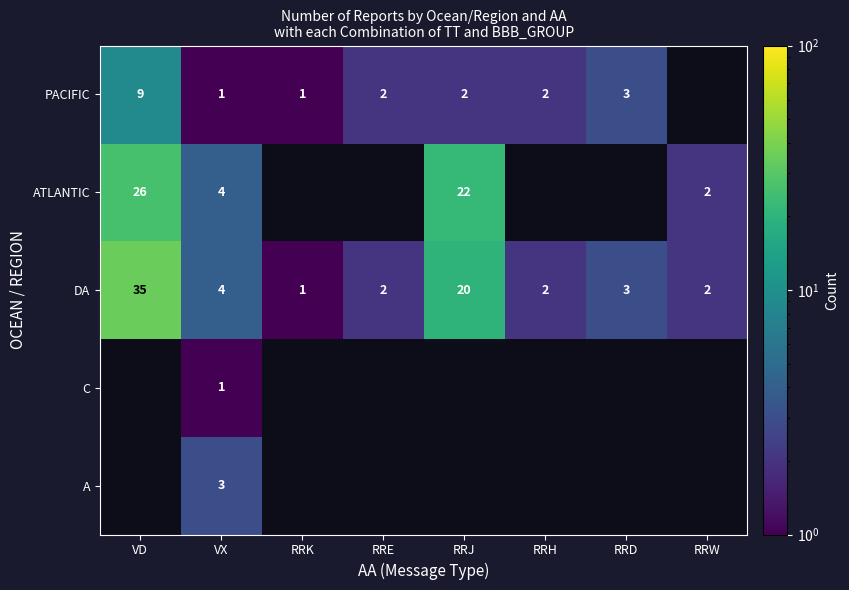

What is the maximum value for DA?

35